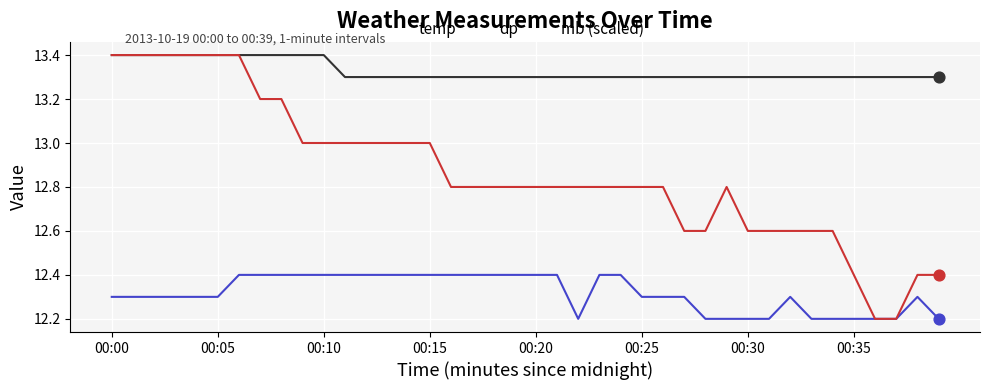

Which series has the largest range (max minus min)?

mb (scaled)